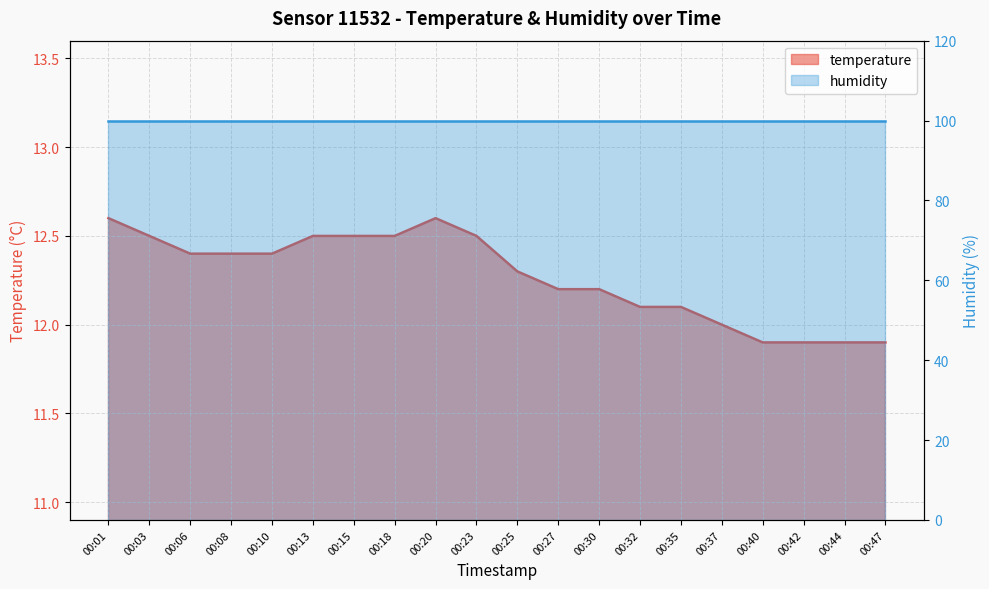

What is the value of the 10th point from the left?

12.5